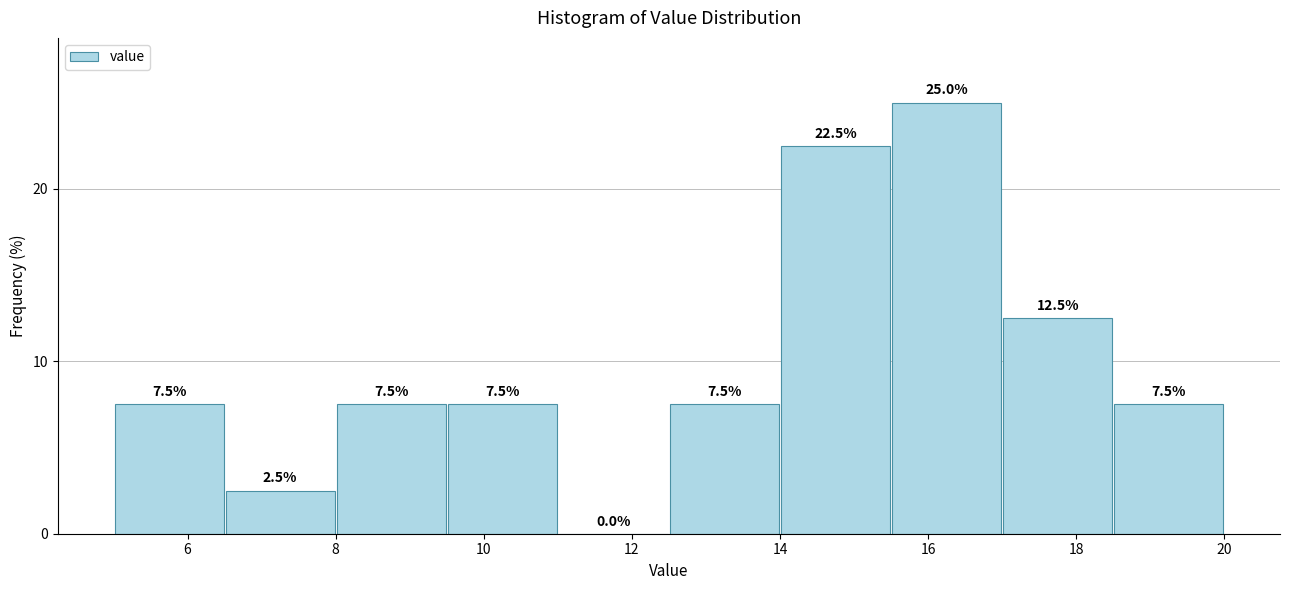

How tall is the bar that spans 18.5 to 20.0 on the x-axis? The bar edges are not printed on the chart, so give them approximately, as read against the axis.

7.5